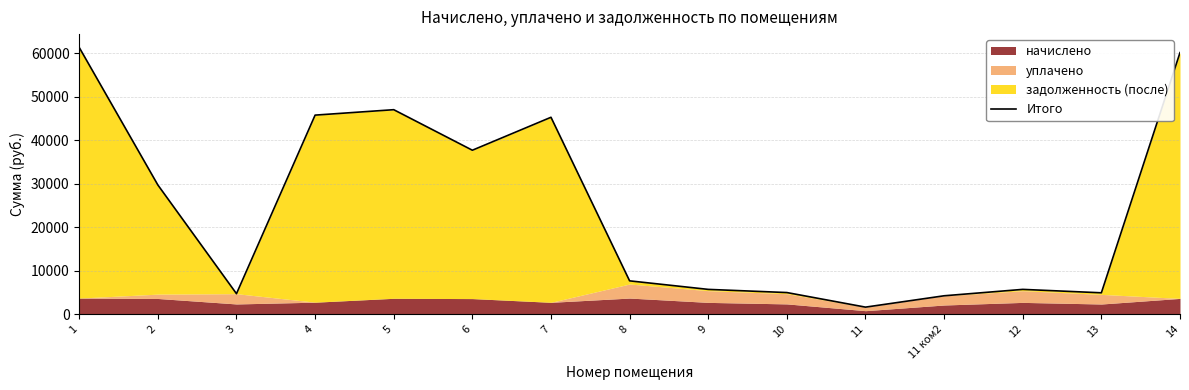

Where is the first local minimum?

3